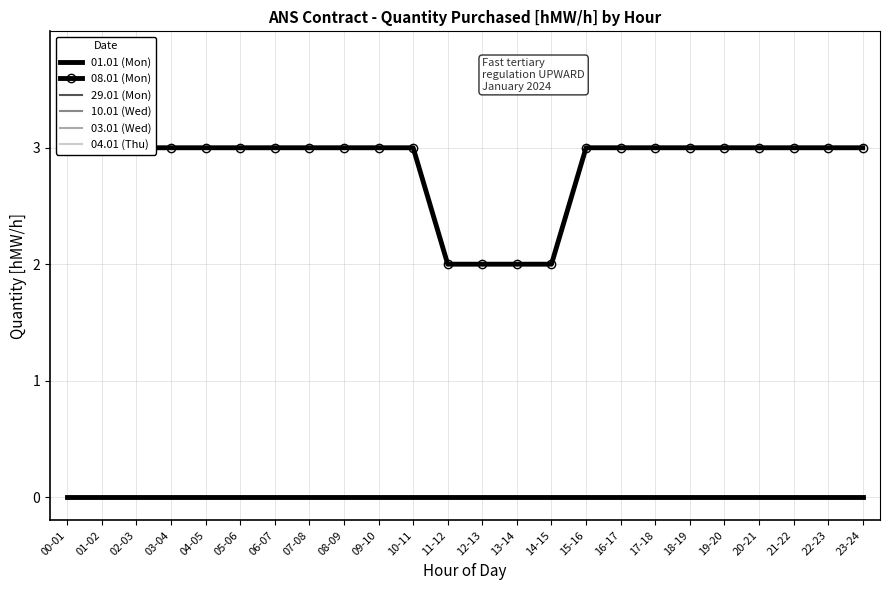

At how many categories does at least one series exceed 2?

20